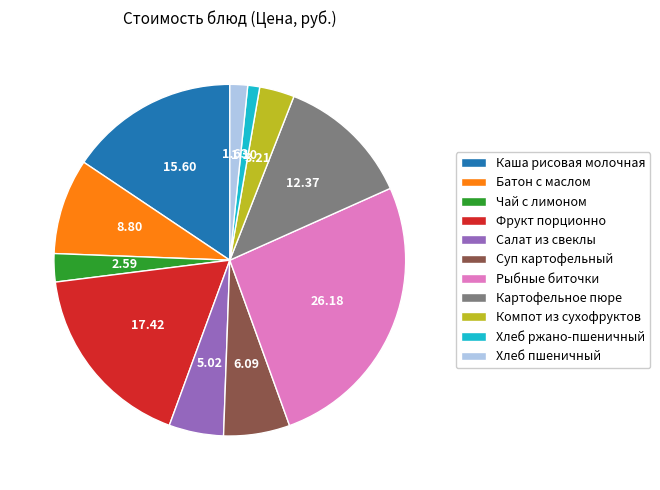

Rank the categories by value from highest to lowest.

Рыбные биточки, Фрукт порционно, Каша рисовая молочная, Картофельное пюре, Батон с маслом, Суп картофельный, Салат из свеклы, Компот из сухофруктов, Чай с лимоном, Хлеб пшеничный, Хлеб ржано-пшеничный